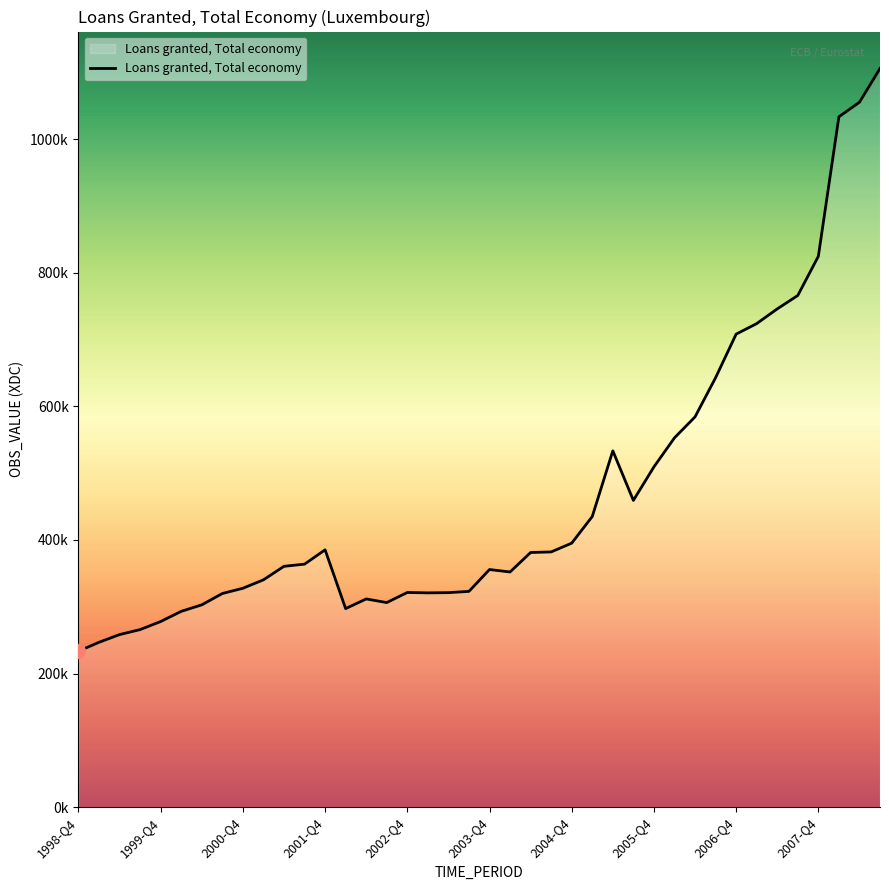

What is the greatest value displayed?

1105865.6